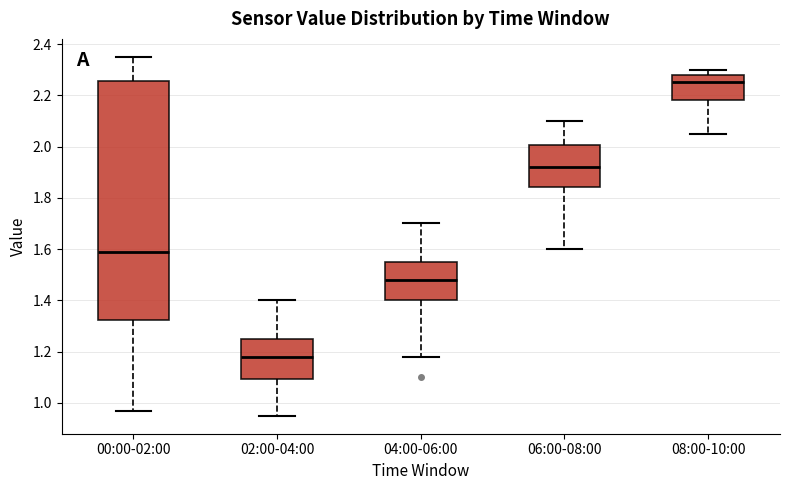

Reading left to right, transcribe this box plot: for each box, give where its median line is, the range the box spans, and where its two whiskers end, as read against the y-axis. The values are not printed on the chart, so give them approximately, as read against the axis.

00:00-02:00: median 1.60, box 1.32 to 2.26, whiskers 0.98 to 2.36
02:00-04:00: median 1.18, box 1.10 to 1.26, whiskers 0.96 to 1.40
04:00-06:00: median 1.48, box 1.40 to 1.56, whiskers 1.18 to 1.70
06:00-08:00: median 1.92, box 1.84 to 2.00, whiskers 1.60 to 2.10
08:00-10:00: median 2.26, box 2.18 to 2.28, whiskers 2.06 to 2.30